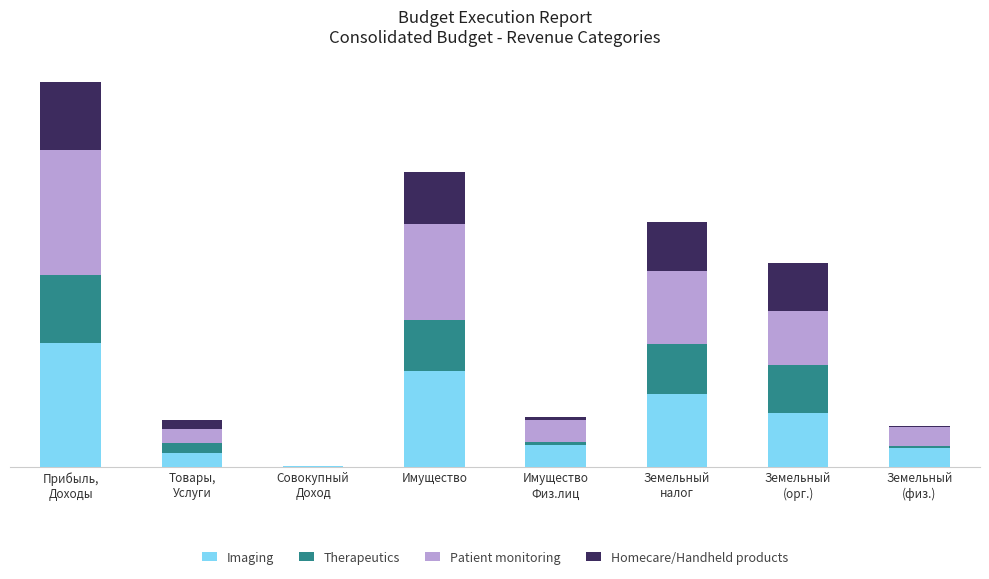

What are all the series names shown in the legend?

Imaging, Therapeutics, Patient monitoring, Homecare/Handheld products